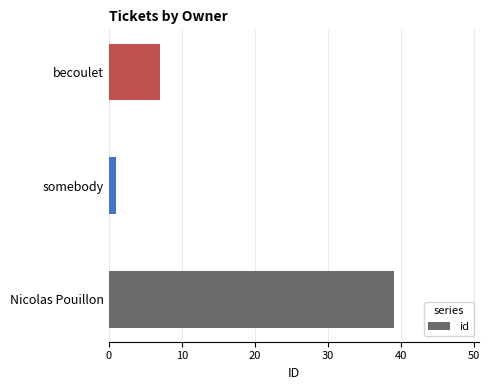

How many values are below 7?

1